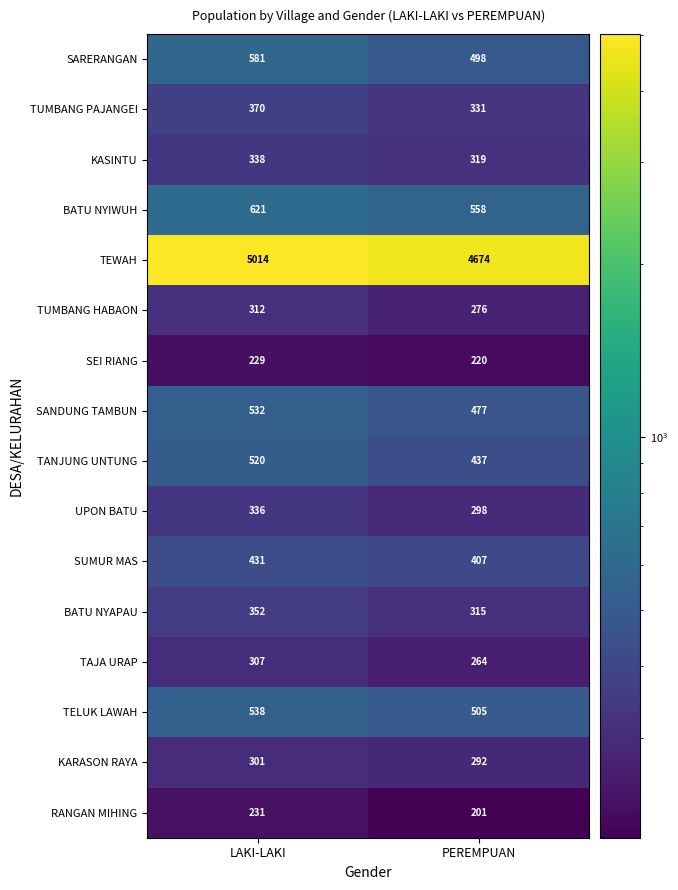

At how many categories does at least one series exceed 1809?

2